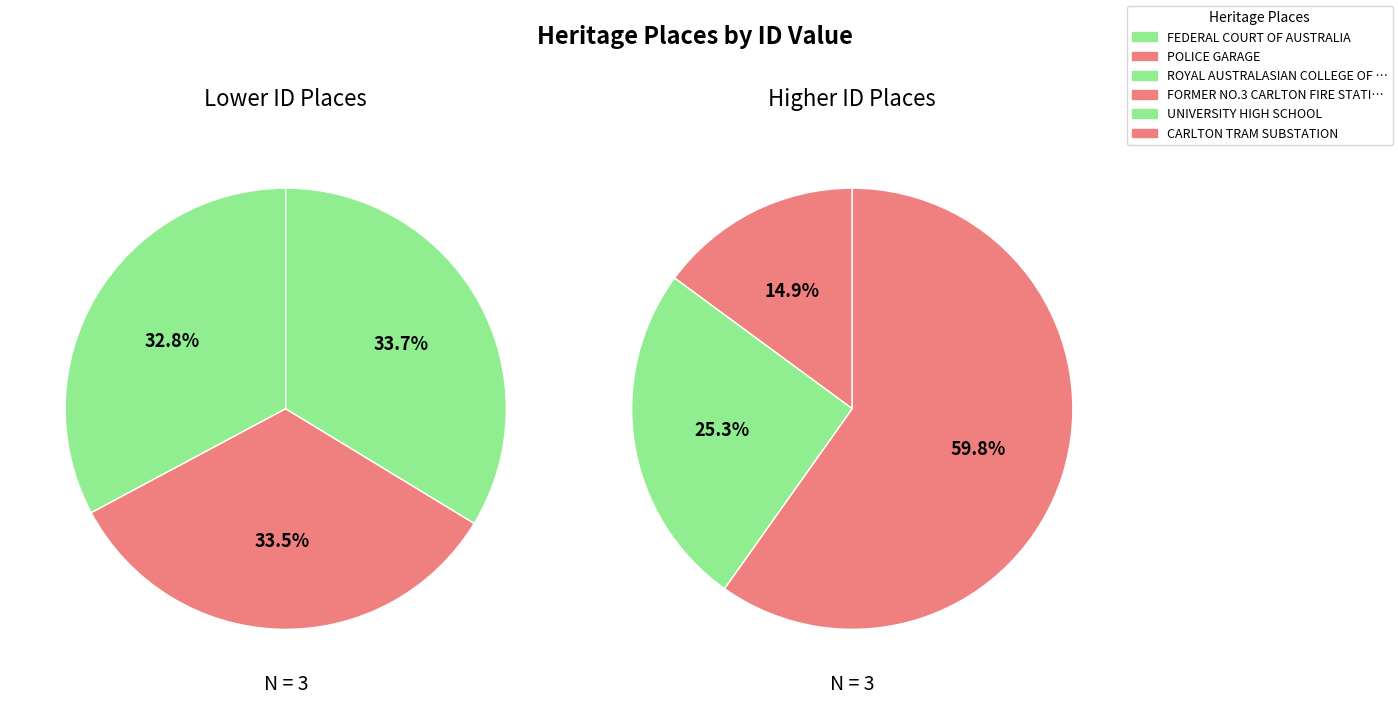

How many slices are in this pie chart?

6